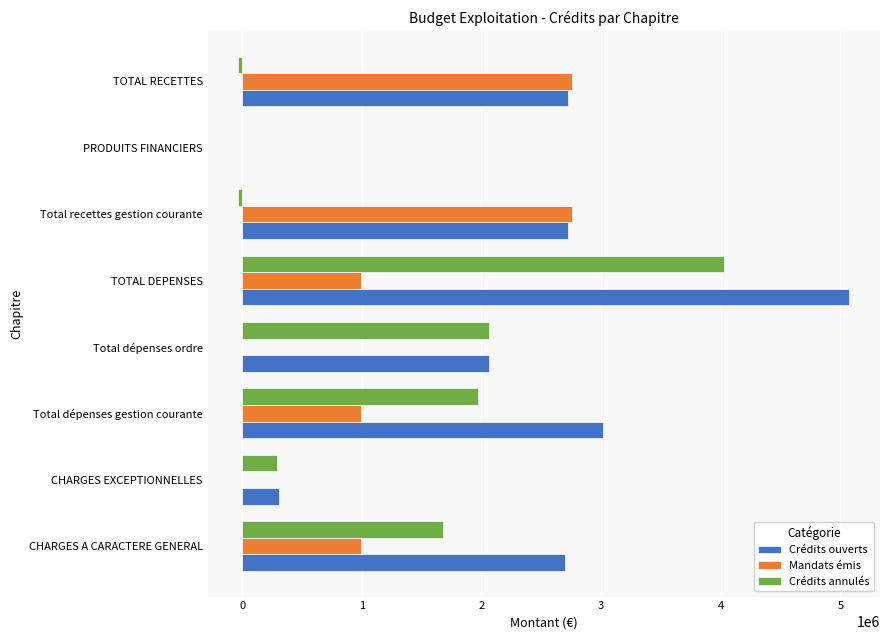

What is the total value across all series at CHARGES EXCEPTIONNELLES?

604000.0